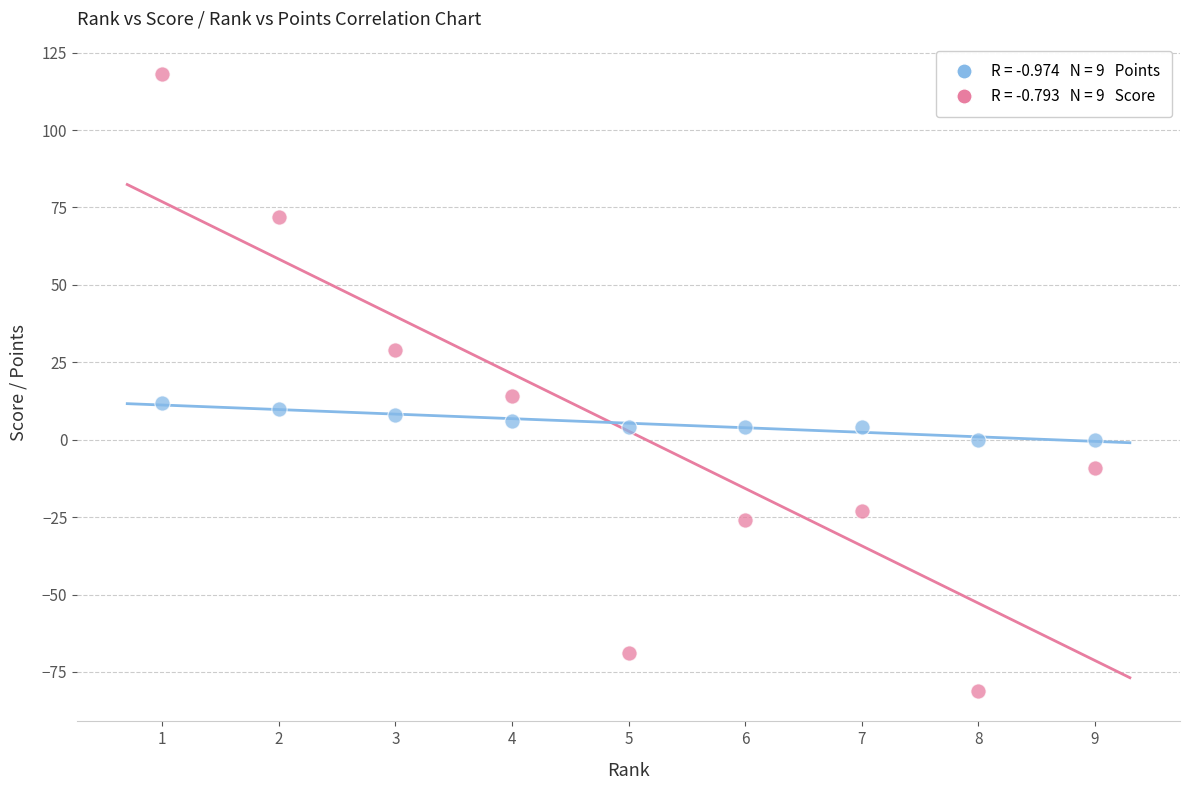

Across all data points, what is the range of X values (max minus min)?

8